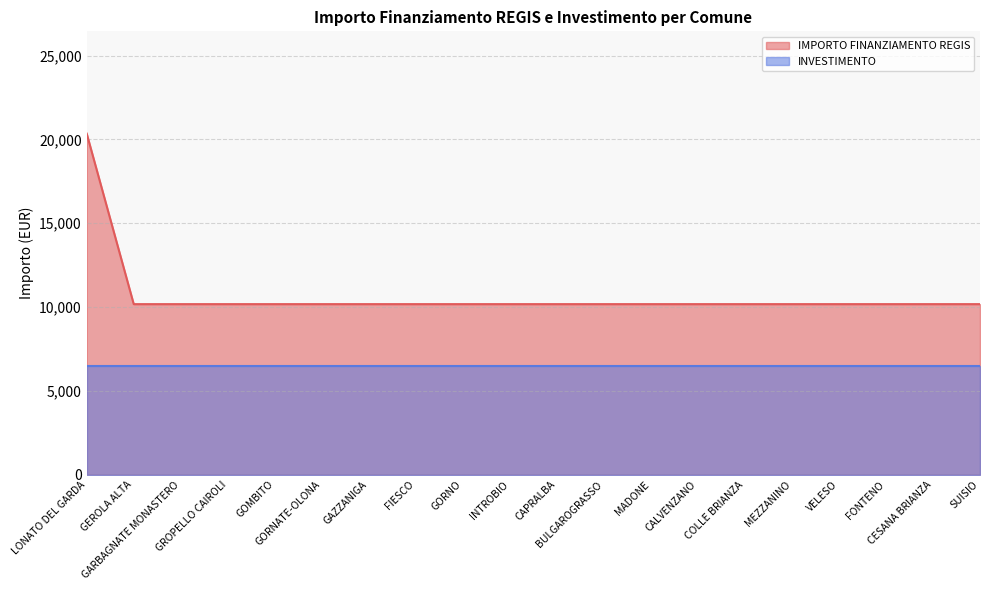

What is the difference between the maximum and minimum values?

10172